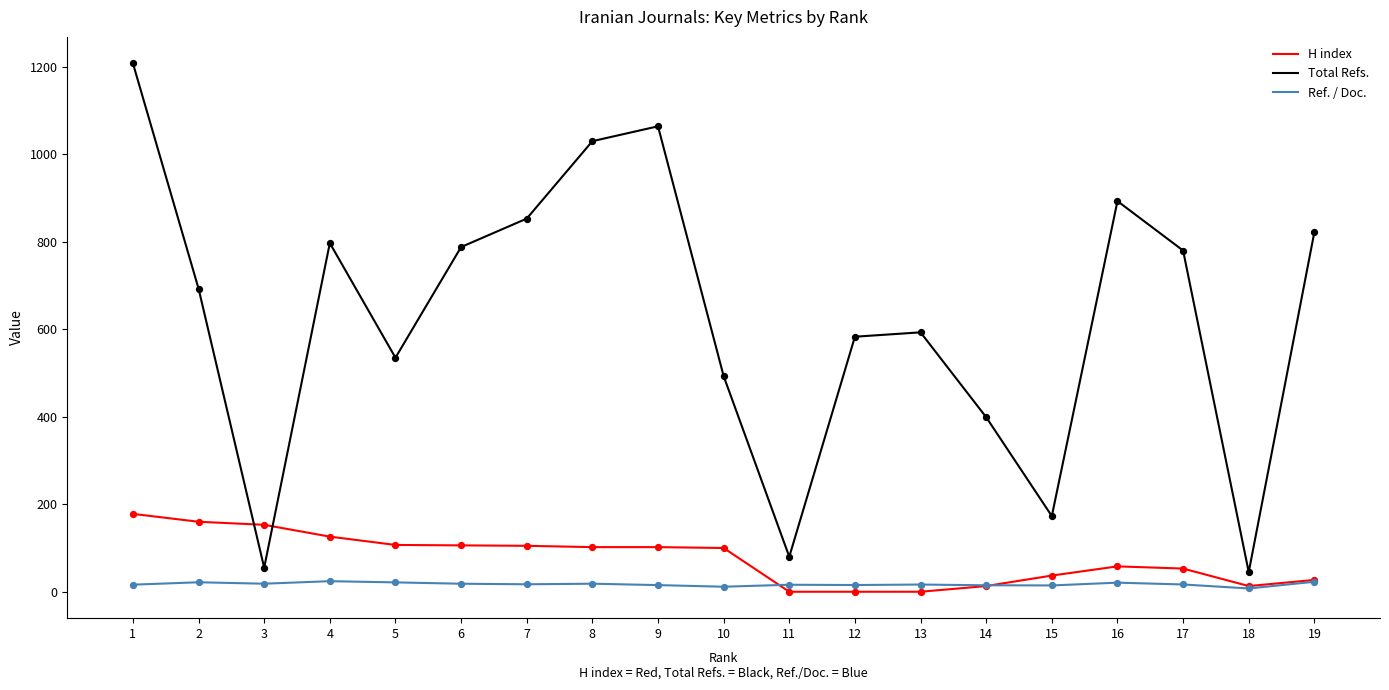

Which series changed the most between 10 and 17?

Total Refs.